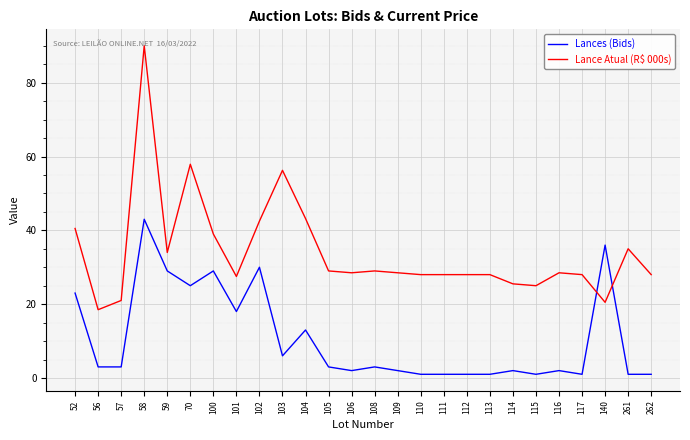

What is the difference between the maximum and minimum values in the Lance Atual (R$ 000s) series?

71.5